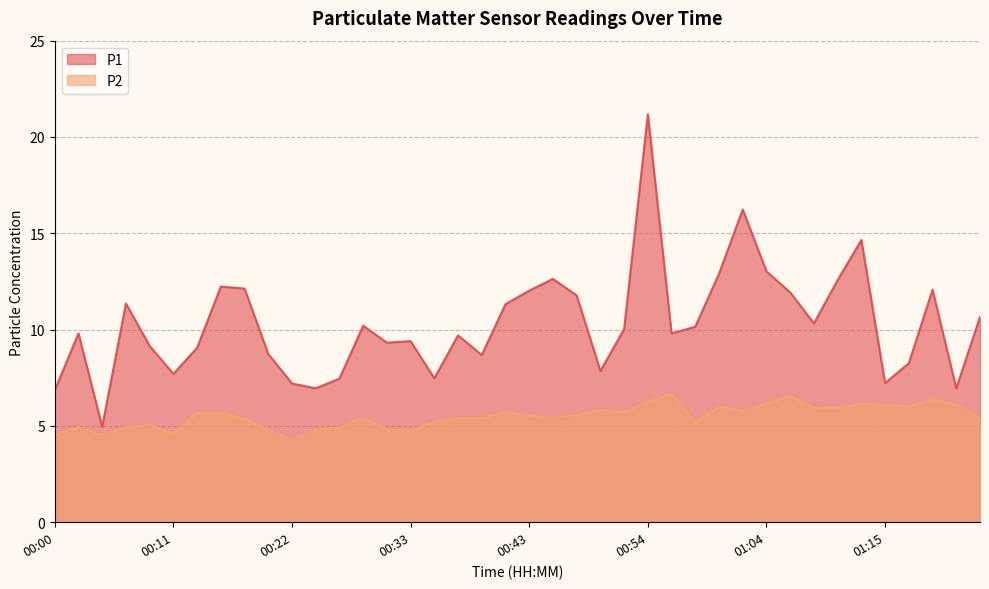

Rank the series by their average value, from highest to lowest.

P1, P2